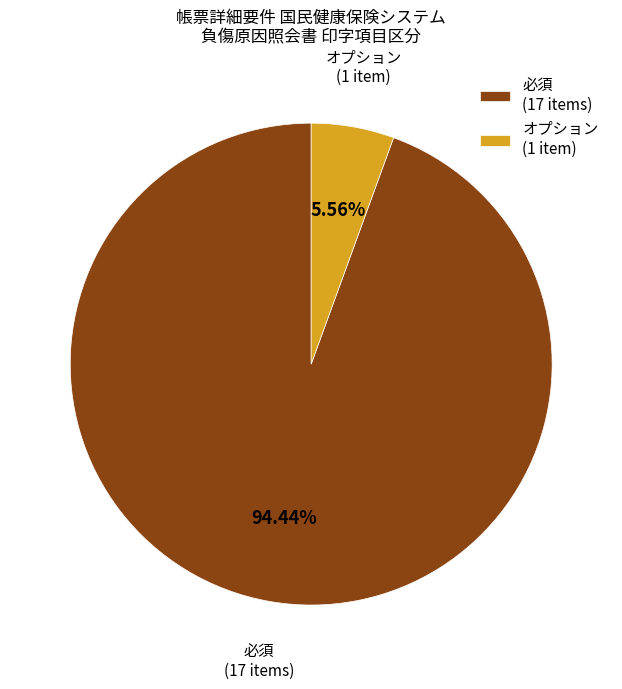

Is the sum of 必須 and オプション greater than half?

Yes